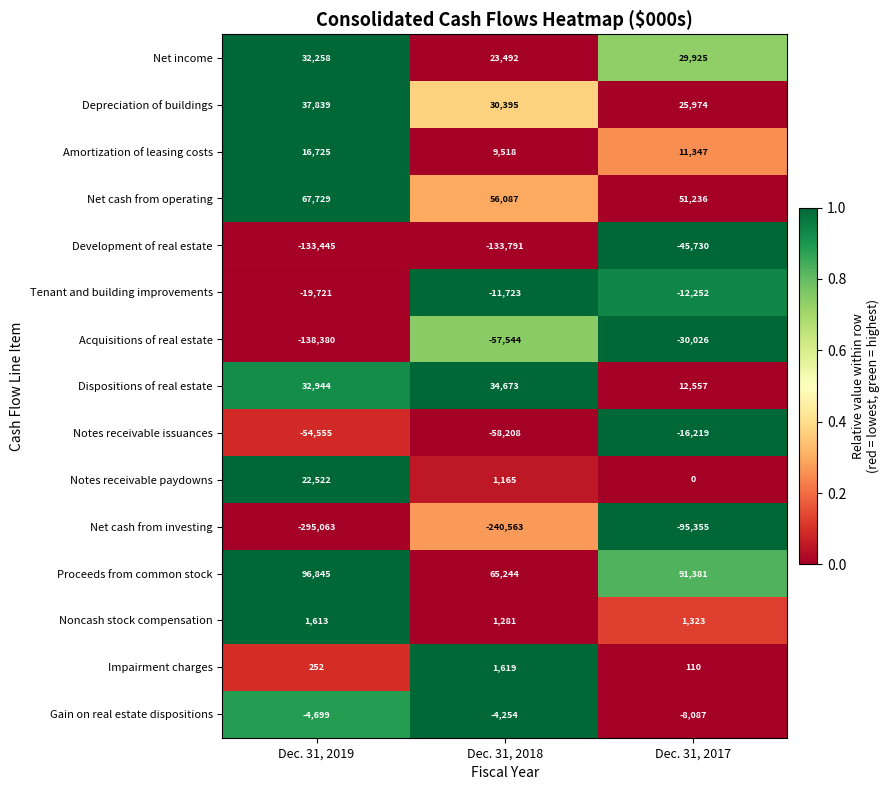

The Impairment charges series shows 1619 at Dec. 31, 2018. True or false?

True